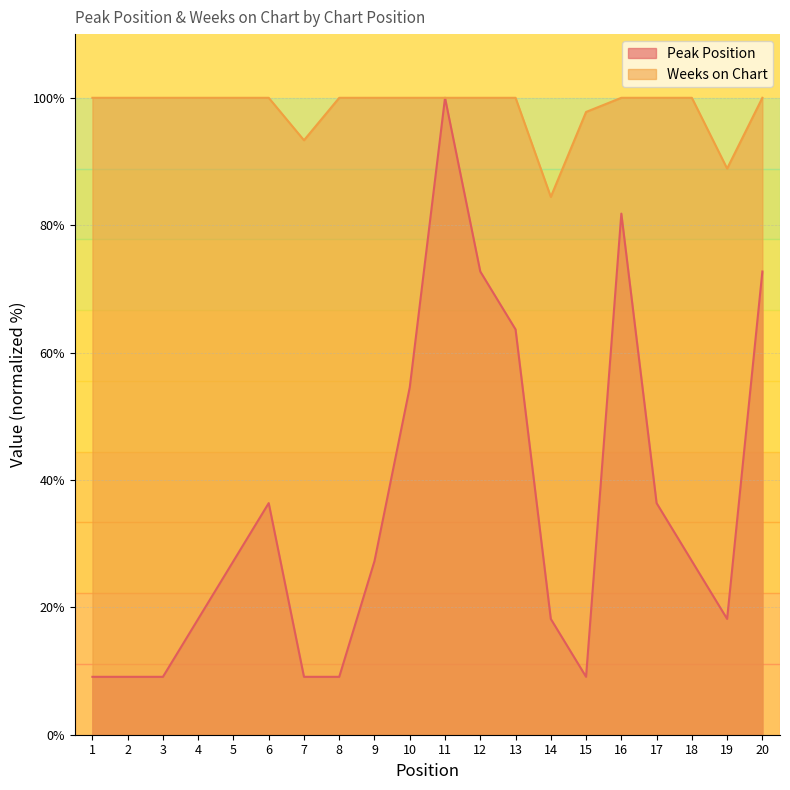

At which category does Peak Position reach its first local peak?

6